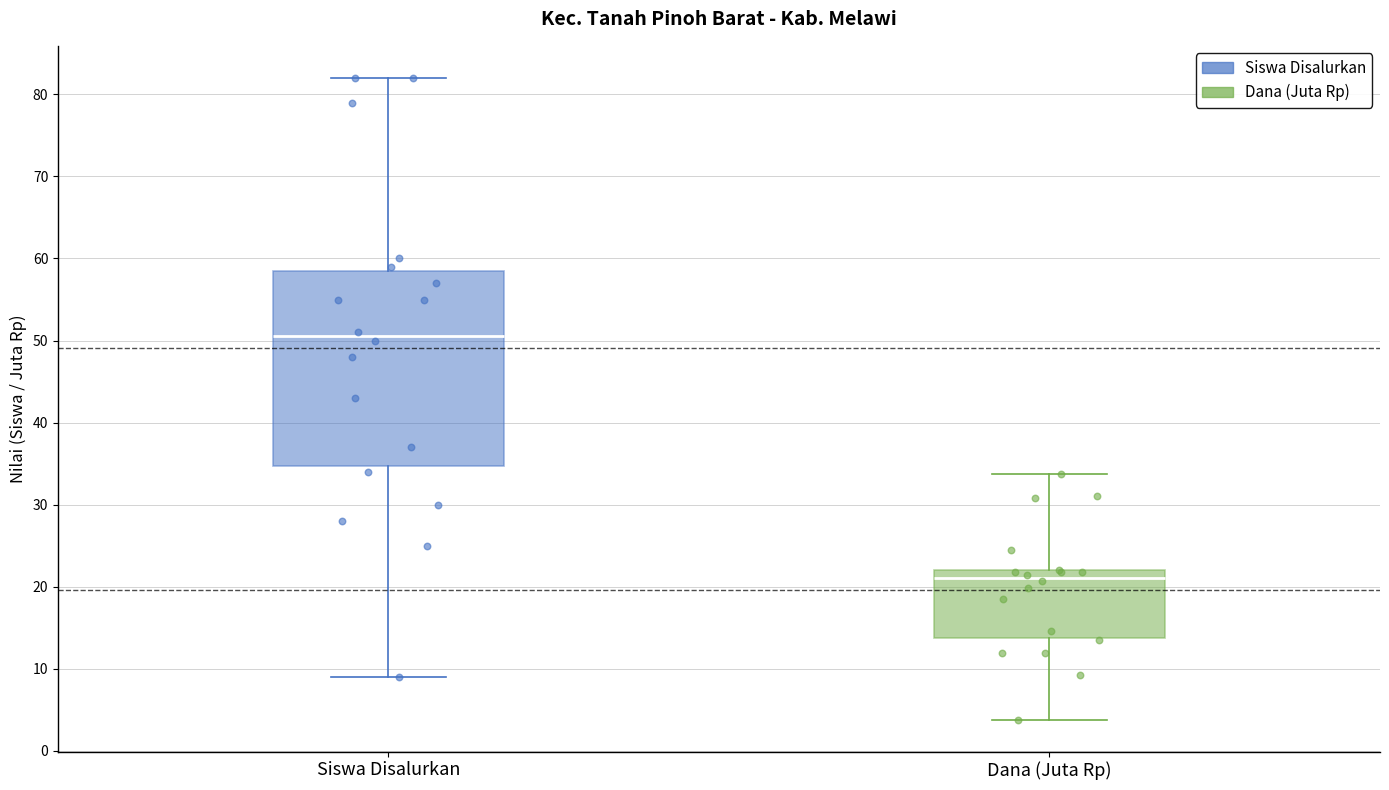

Reading left to right, read every box against the y-axis: the position of its median line, the range the box covers, and the ends of its whiskers. The values are not printed on the chart, so give them approximately, as read against the axis.

Siswa Disalurkan: median 51, box 35 to 59, whiskers 9 to 82
Dana (Juta Rp): median 21, box 14 to 22, whiskers 4 to 34